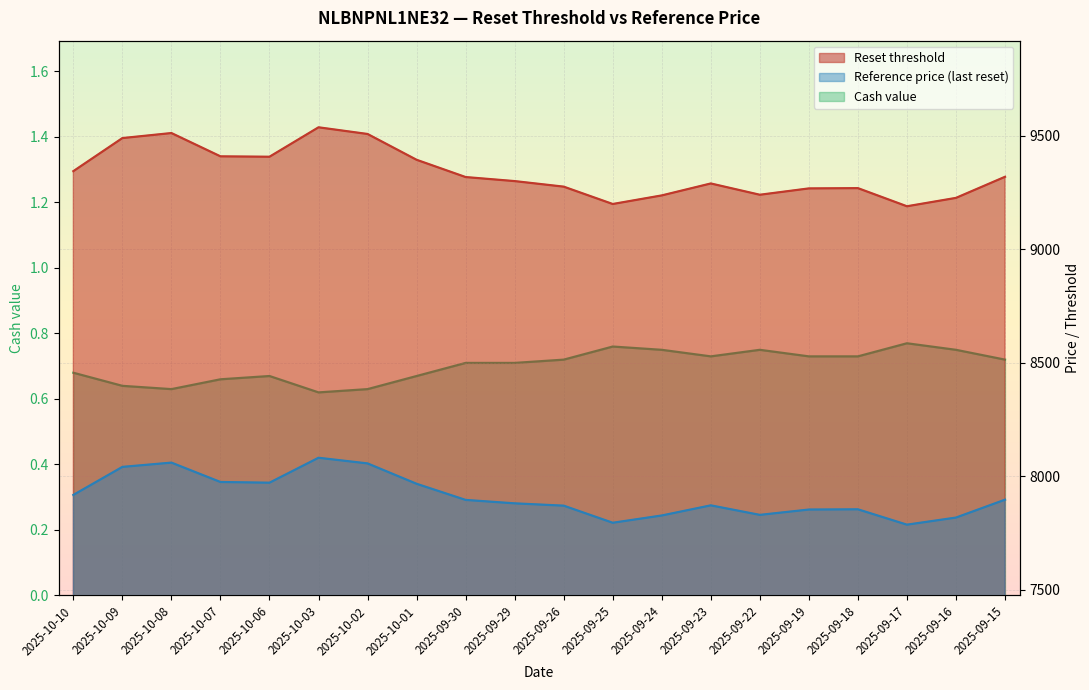

What is the label of the 16th point from the right?

2025-10-06